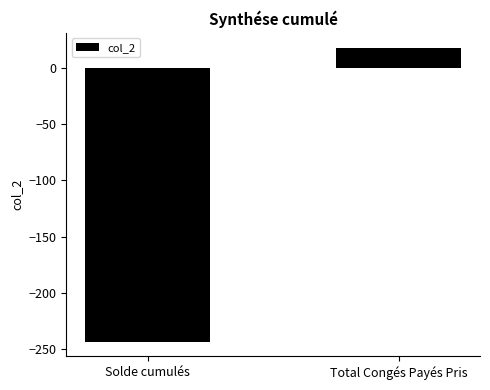

How many data points are less than 18?

1